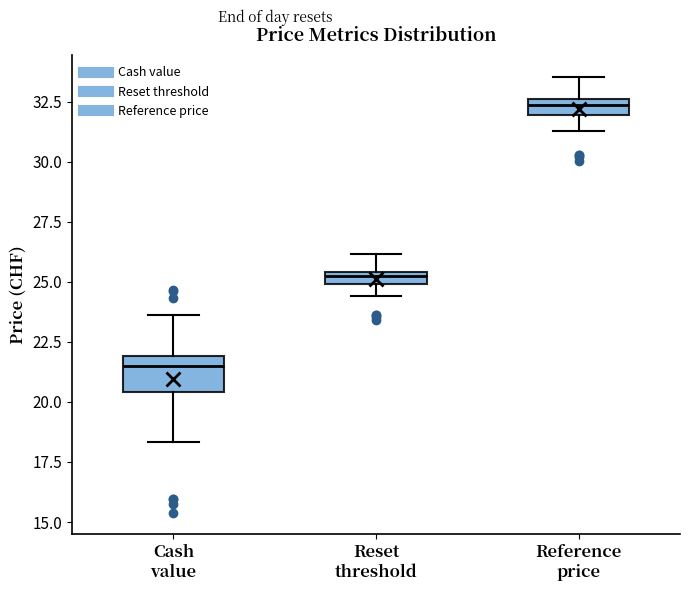

Which box's median line is the lowest?

Cash value